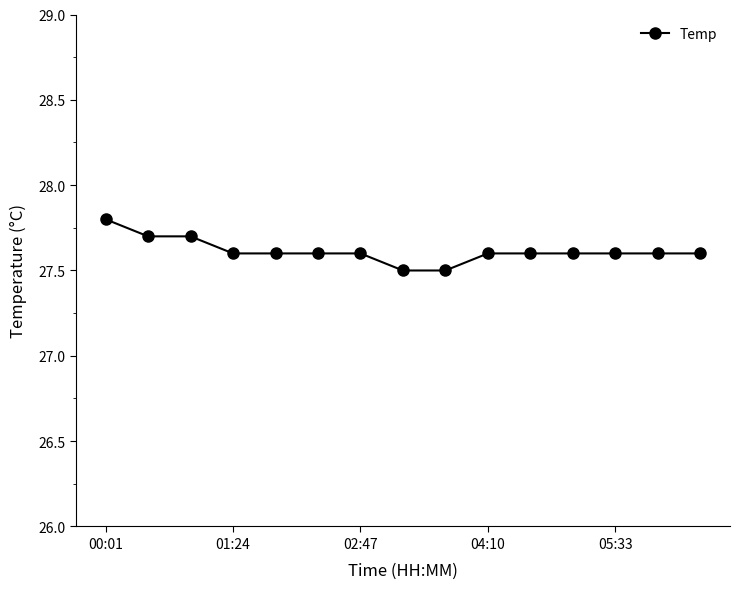

What is the value of the 13th point from the left?

27.6